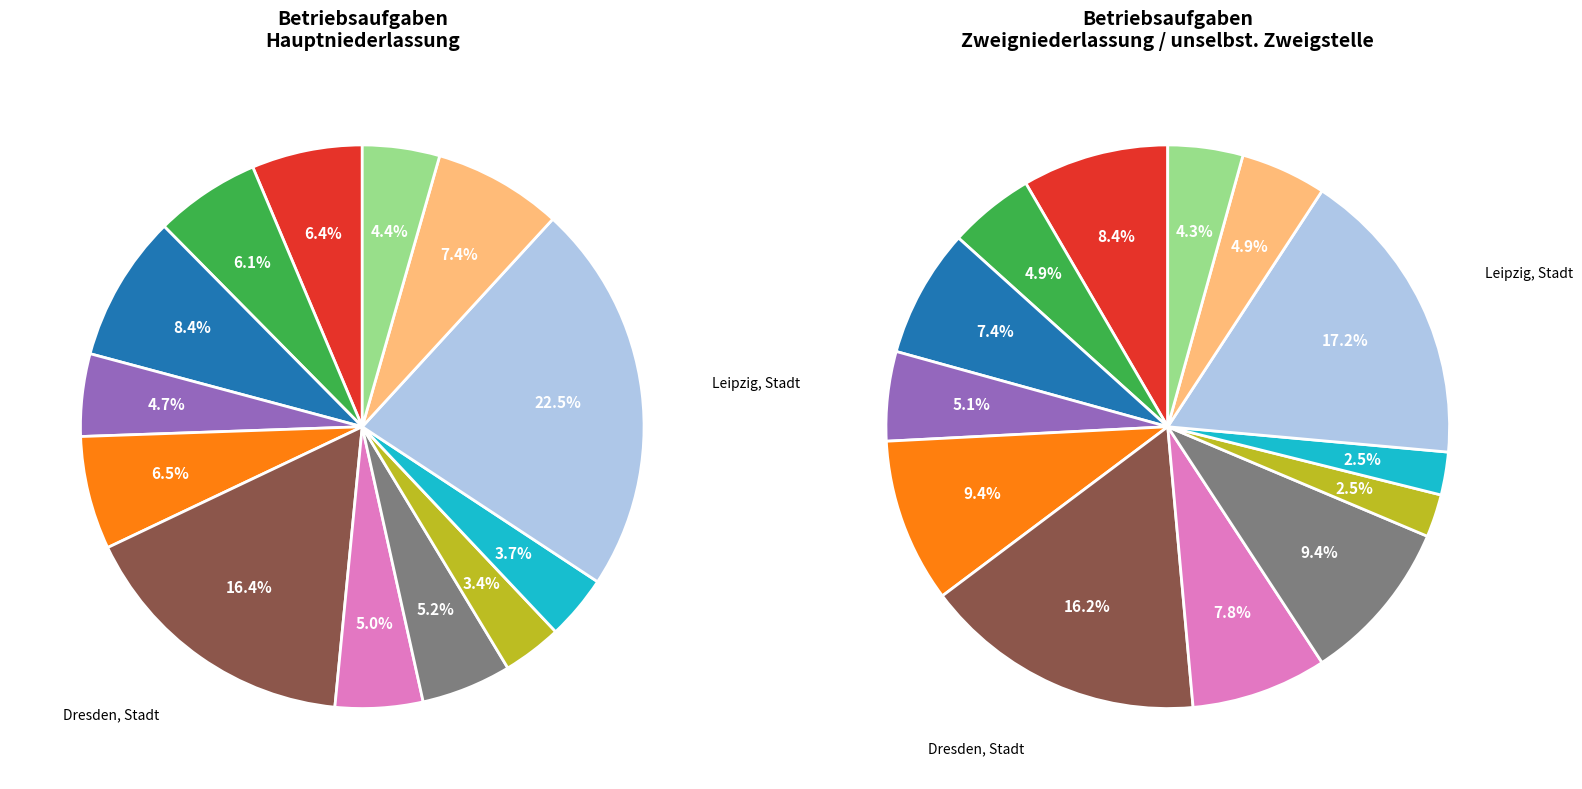

Rank the series at Erzgebirgskreis from highest to lowest value.

Betriebsaufgaben (Hauptniederlassung), Betriebsaufgaben (Zweigniederl.)